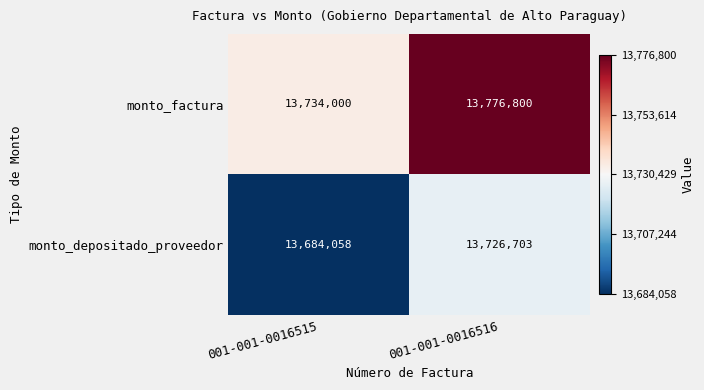

Which series changed the most between 001-001-0016515 and 001-001-0016516?

monto_factura